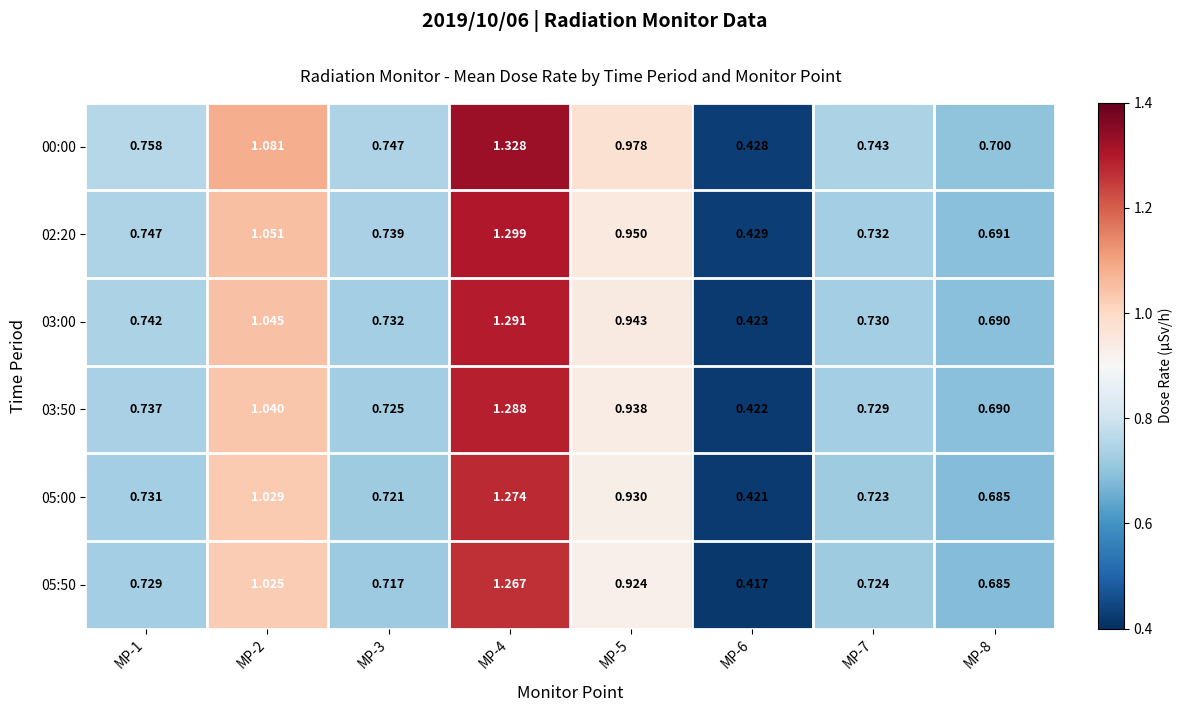

Is the value of 03:50 at MP-4 greater than the value of 03:00 at MP-7?

Yes